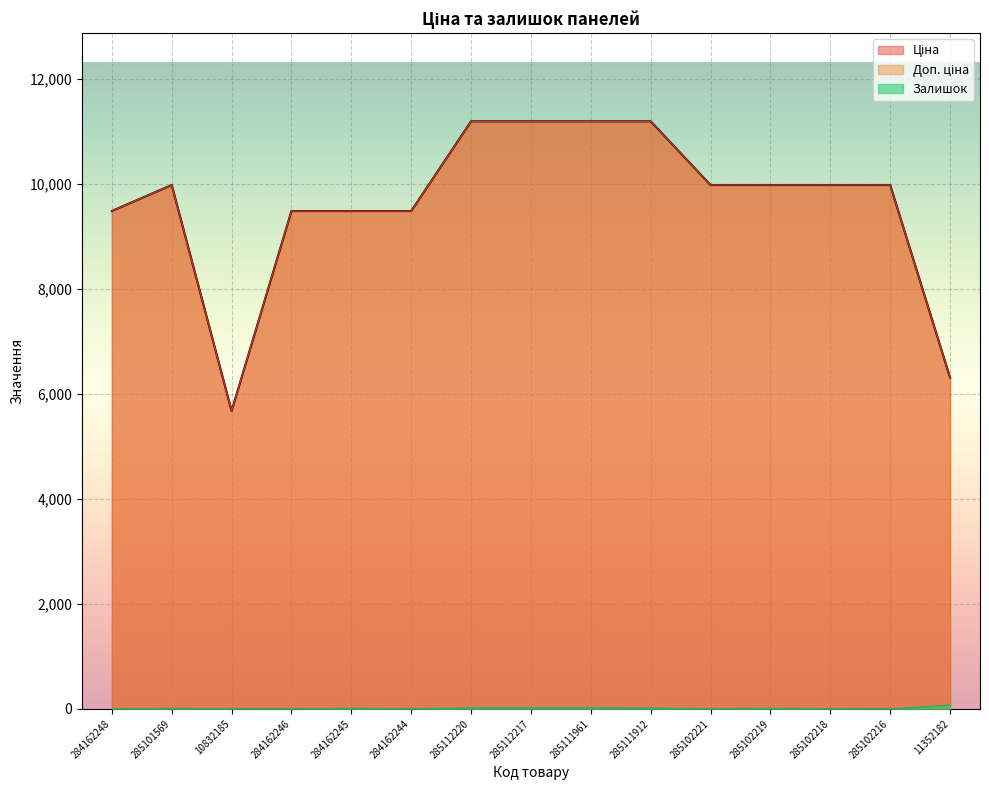

At how many categories does at least one series exceed 3484?

15